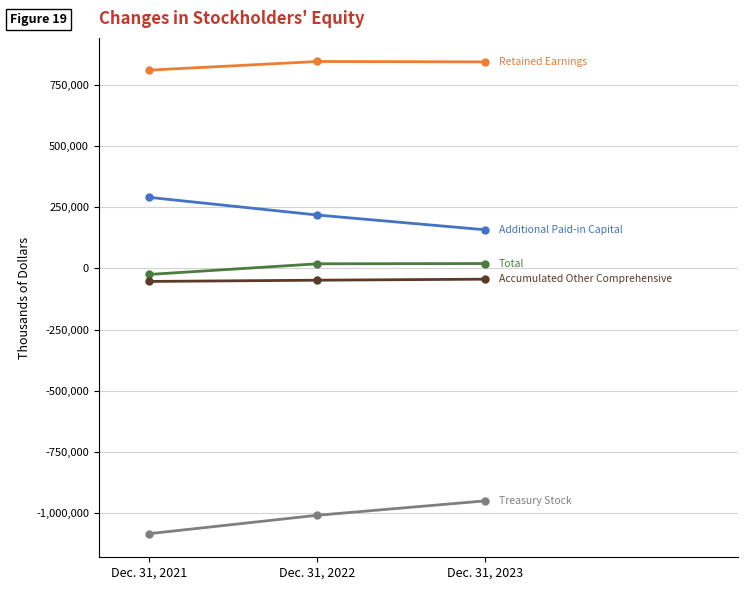

At which category does the chart reach its minimum across all series?

Dec. 31, 2021